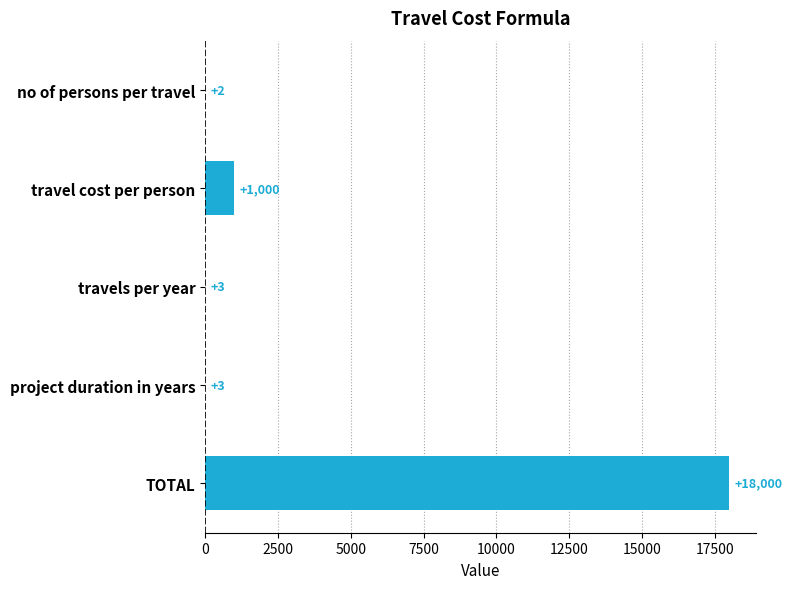

Where is the data nearest to the value 9001?

travel cost per person